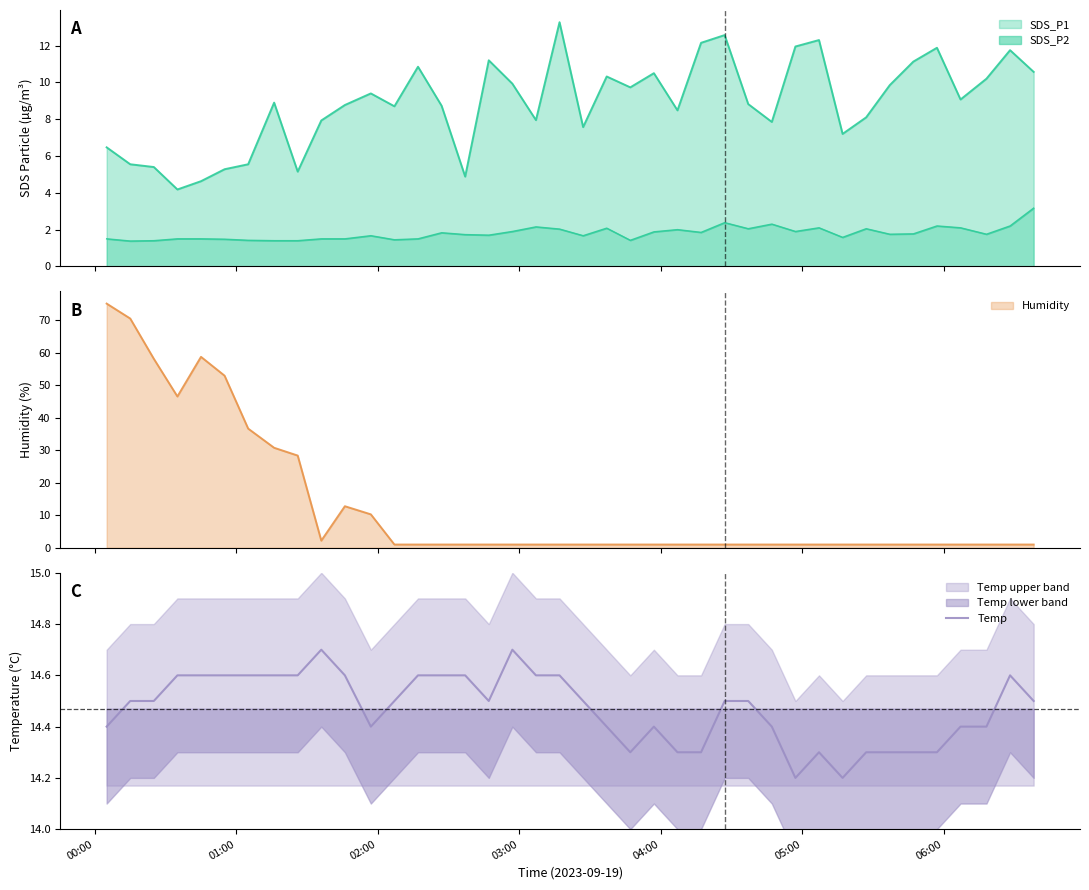

What is the maximum value for Temp?

14.7